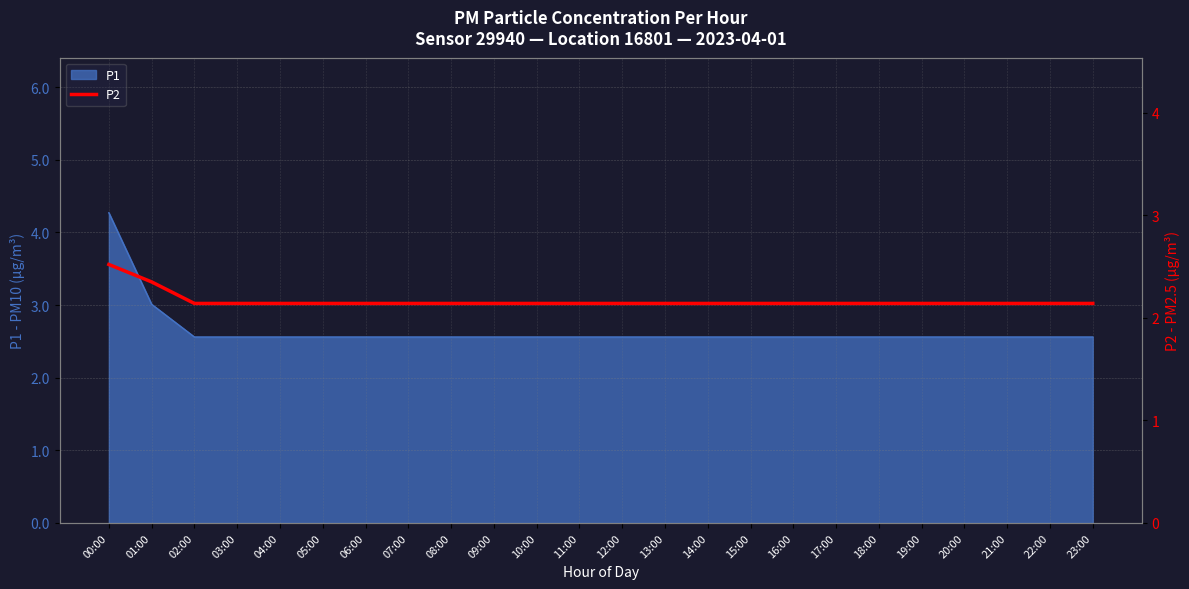

Where is the data nearest to the value 2?

02:00